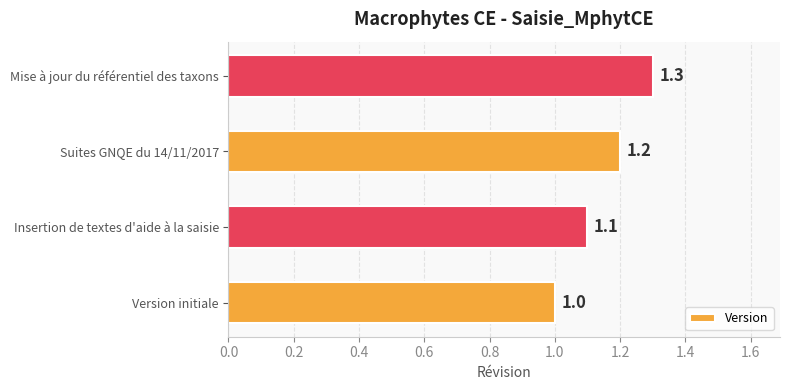

Reading bottom to top, list all the values displayed in this chart.

1.0	1.1	1.2	1.3